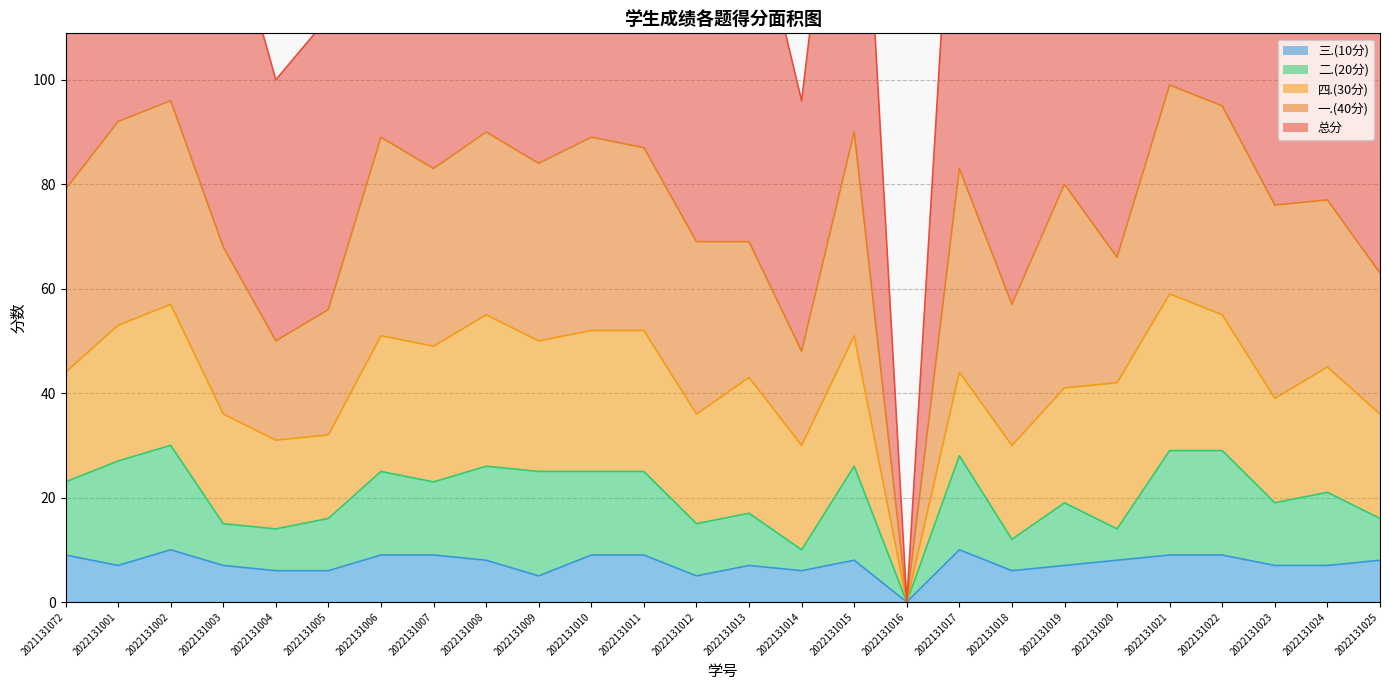

List the series in order of their peak value, highest first.

总分, 一.(40分), 四.(30分), 二.(20分), 三.(10分)